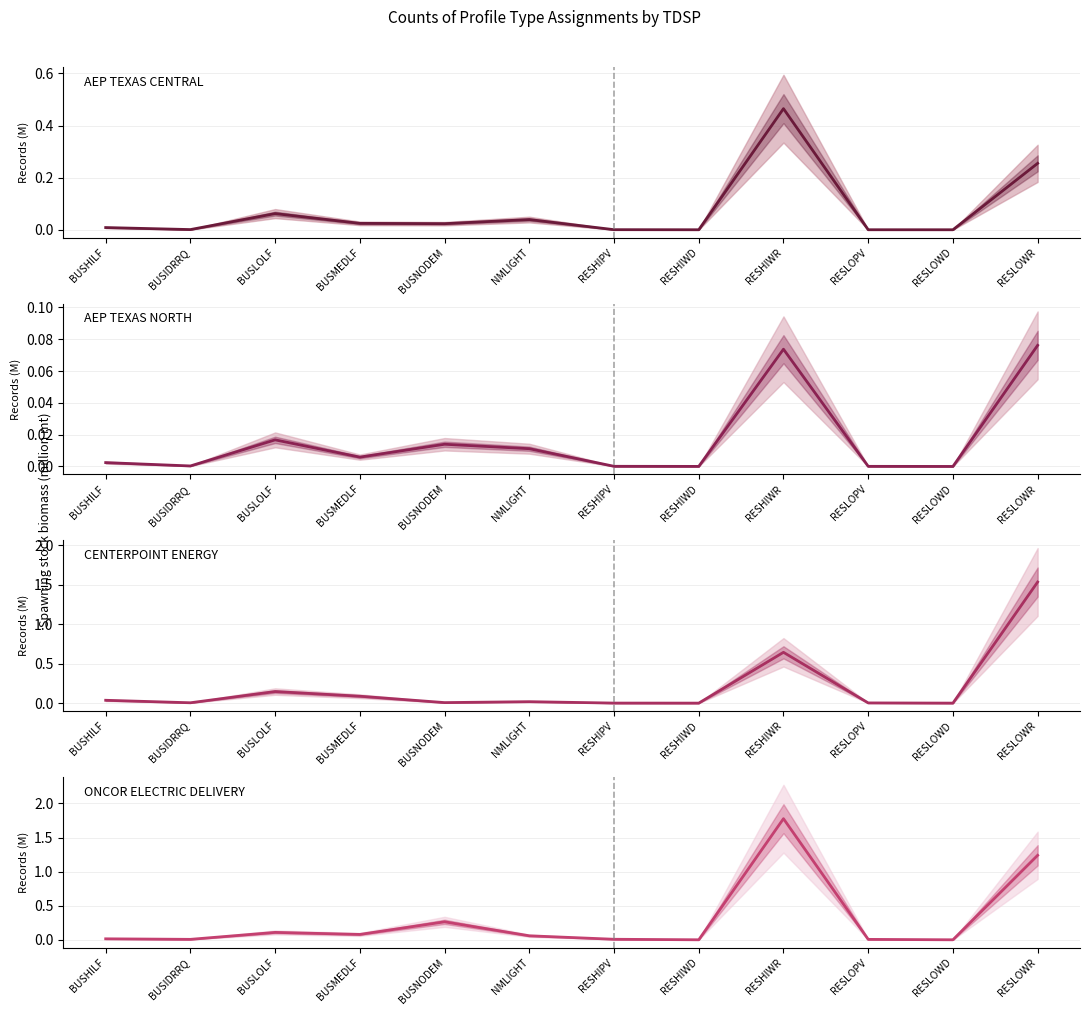

What is the sum of all AEP TEXAS NORTH values?

0.2